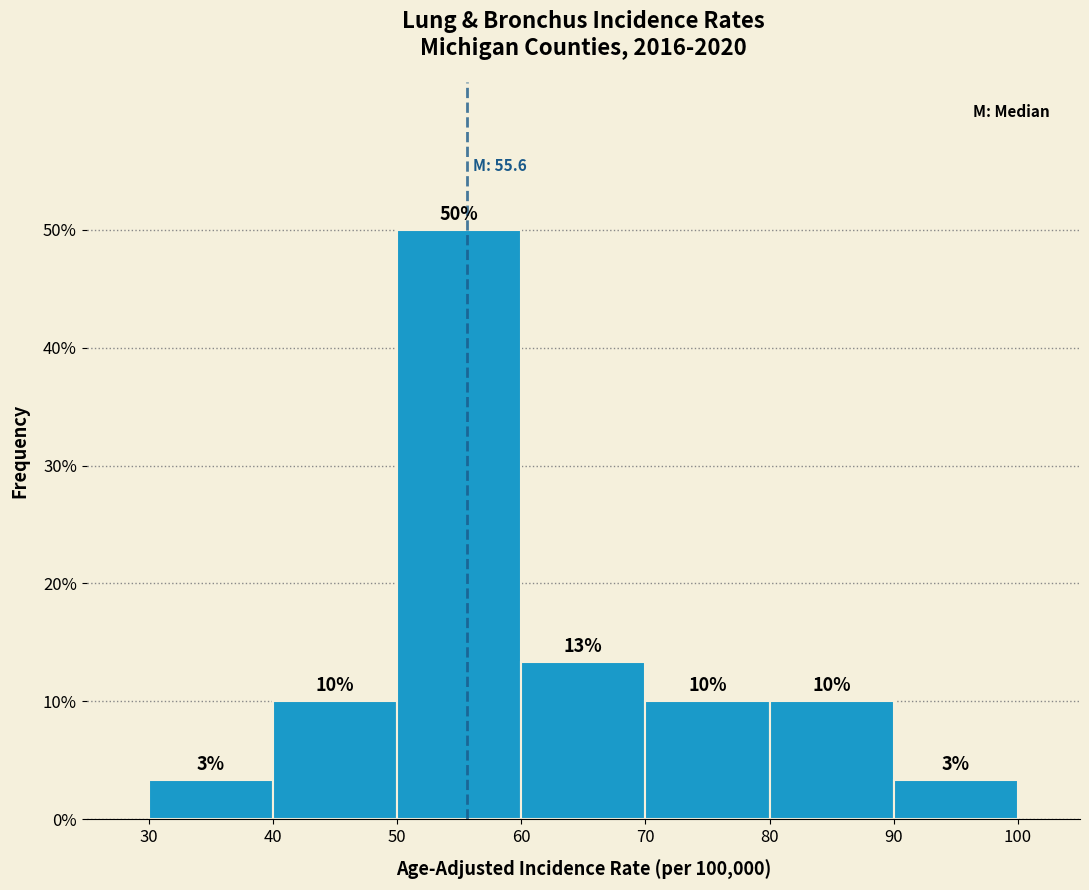

Over which range of the x-axis is the bar tallest?

50 to 60